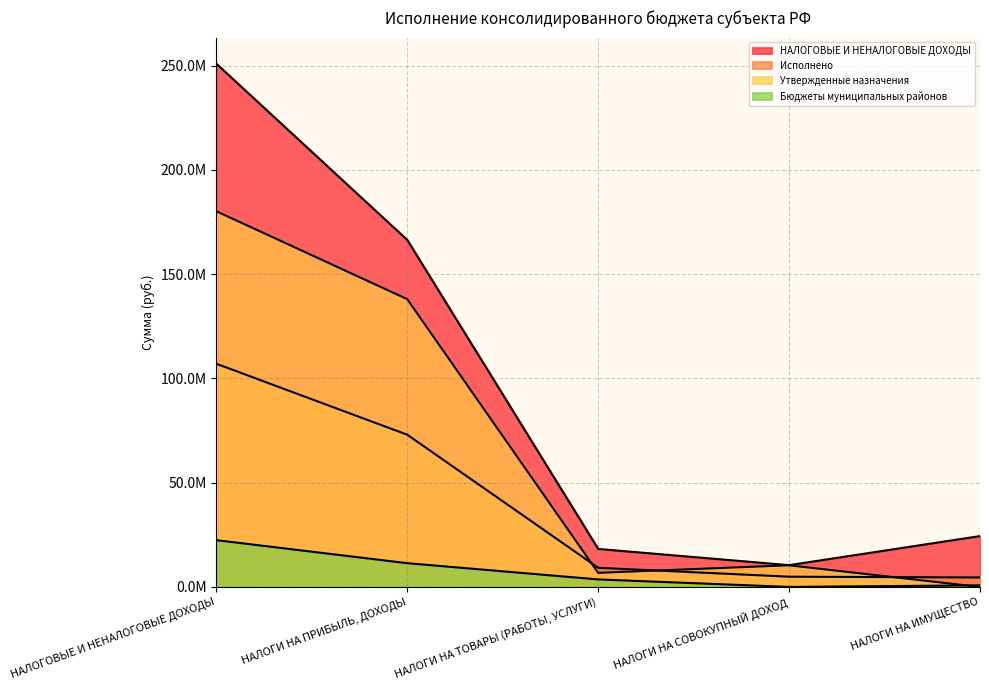

What is the difference between the highest and lowest values at НАЛОГОВЫЕ И НЕНАЛОГОВЫЕ ДОХОДЫ?

228489429.6